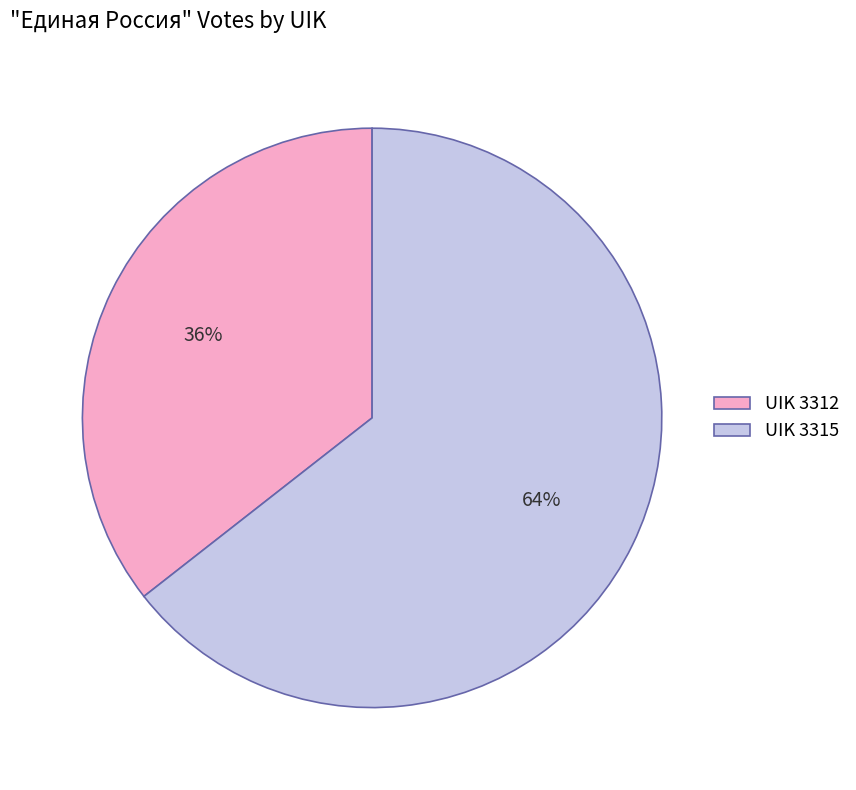

The UIK 3315 slice represents 64% of the pie. True or false?

True